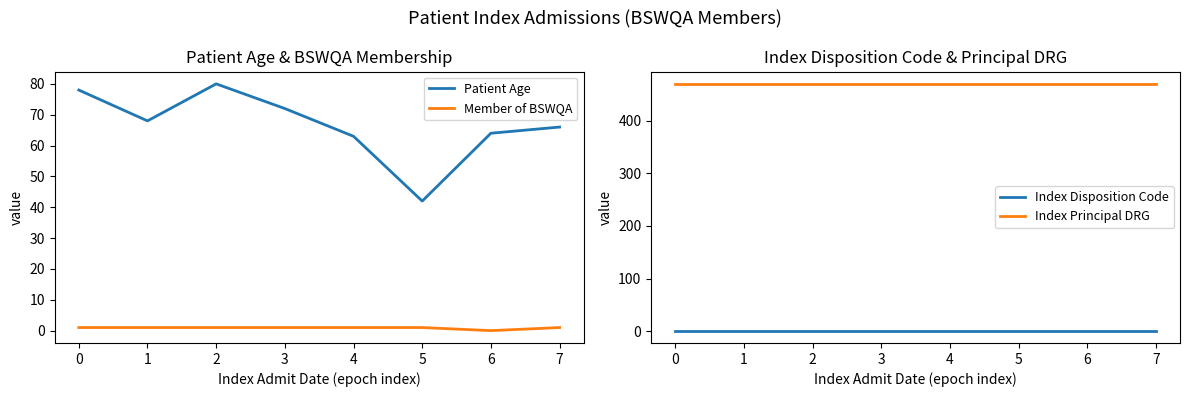

Where is Patient Age nearest to the value 61?

4